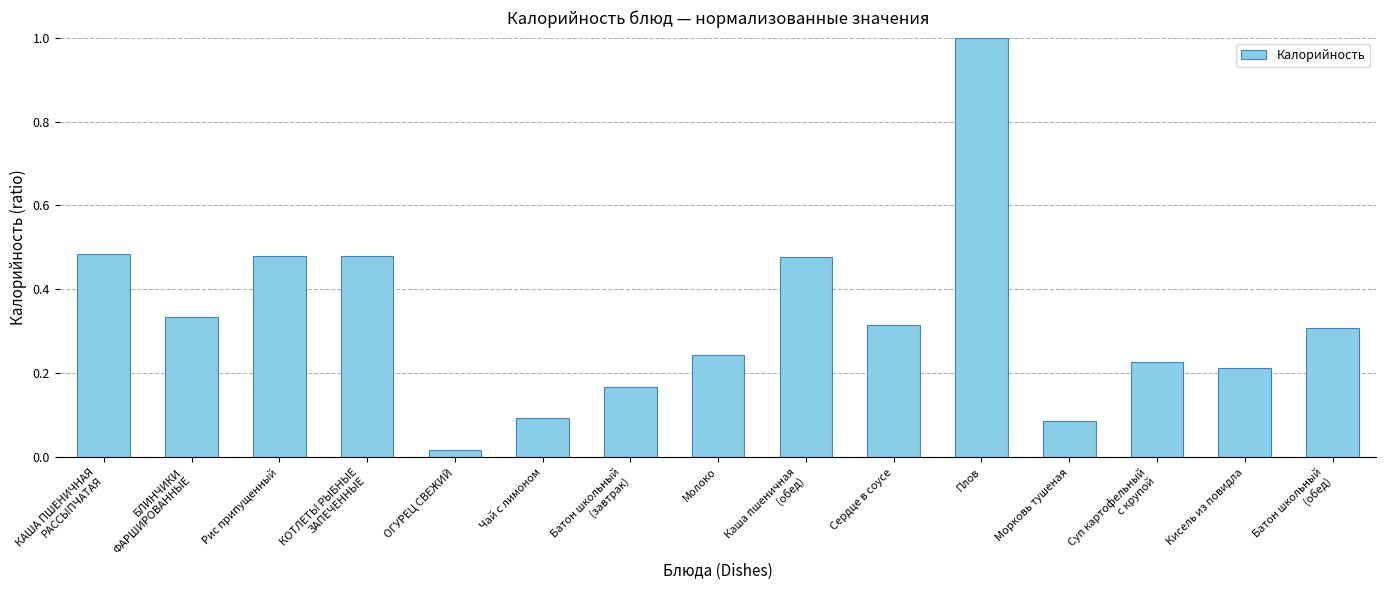

What is the sum of all values?

4.9